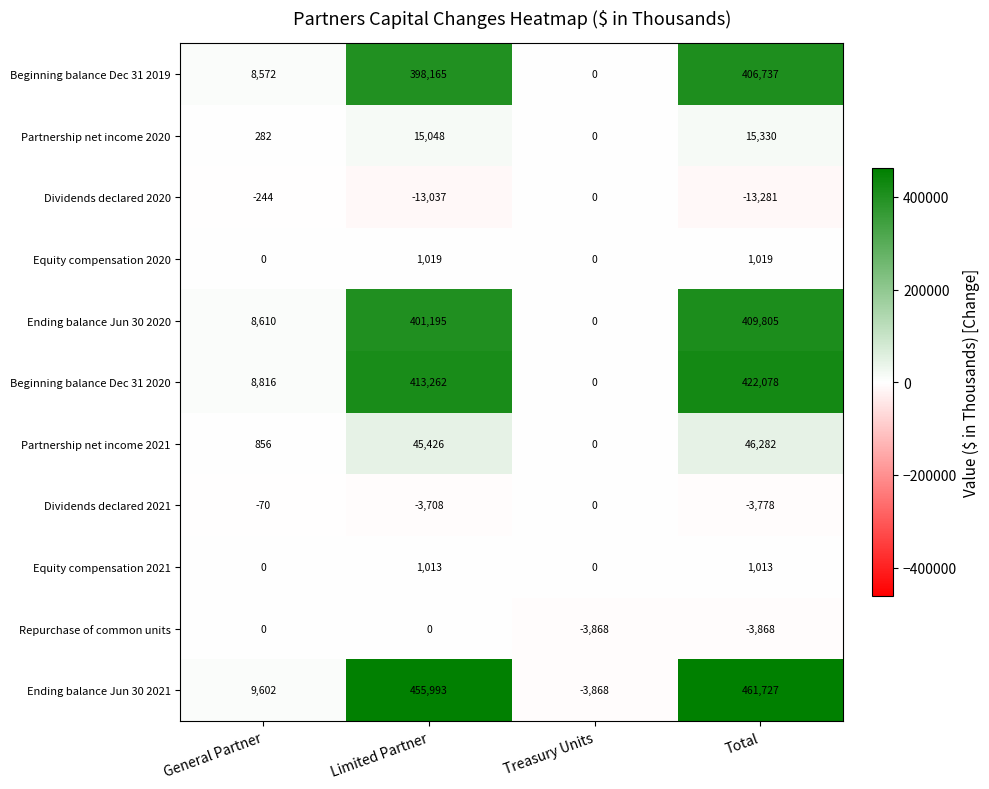

Which category has the highest value in the Dividends declared 2021 series?

Treasury Units